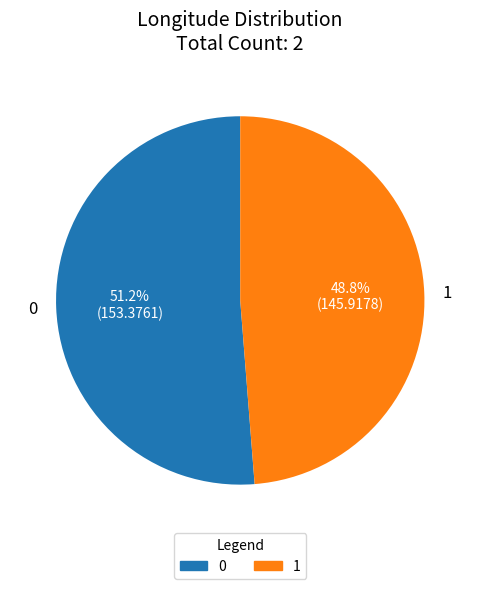

Is it true that 0 is 38% of the pie?

False